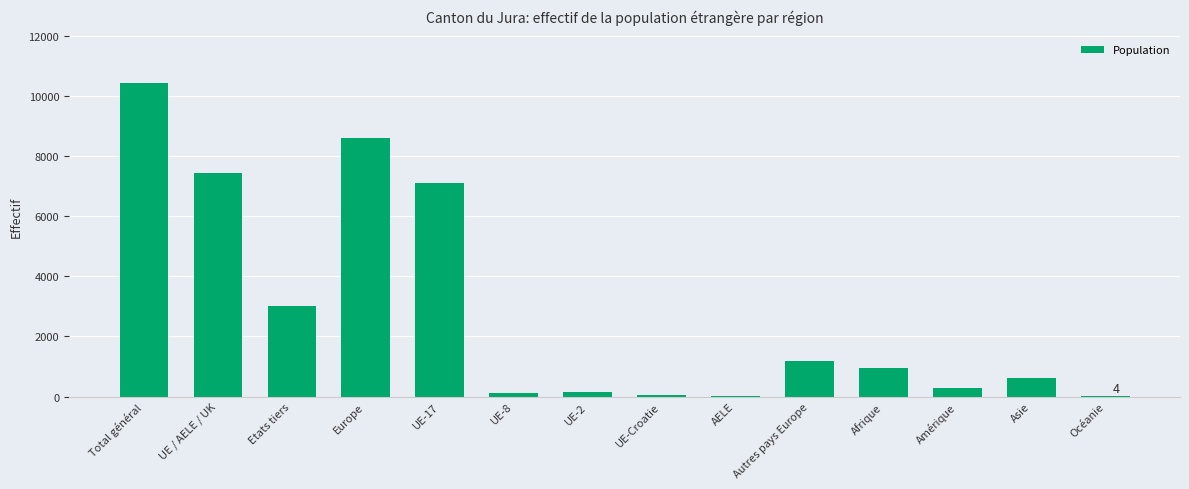

What is the change in value from UE-17 to Autres pays Europe?

-5921